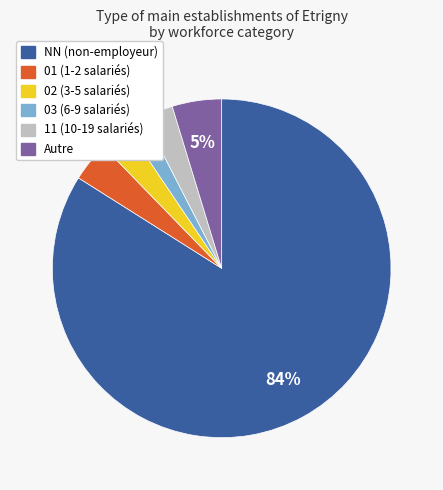

Is there a majority slice in this chart?

Yes